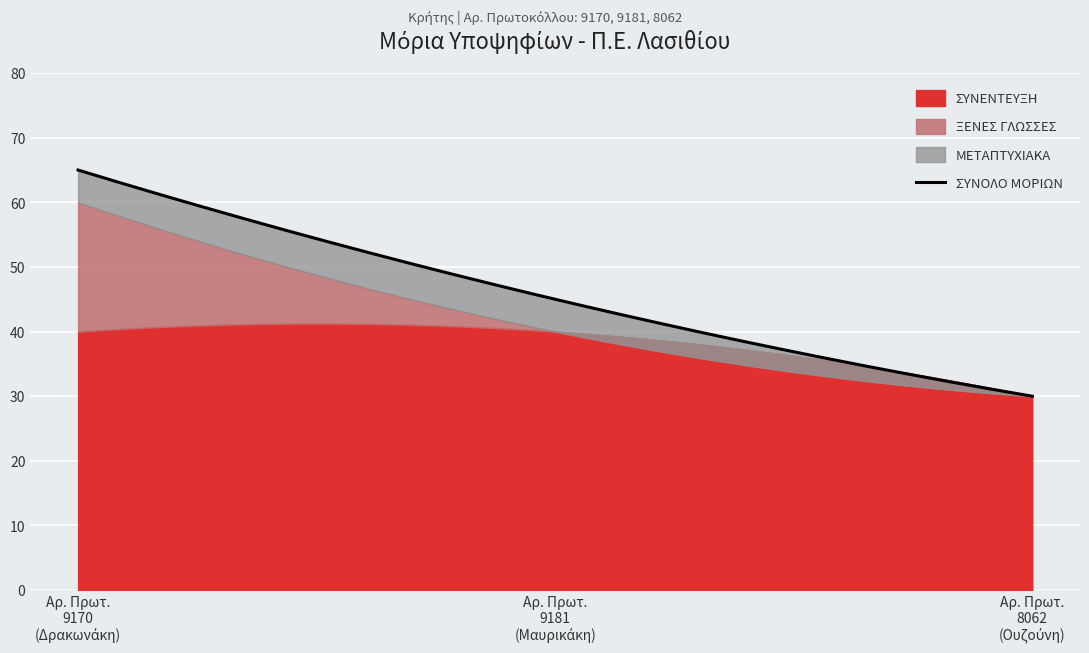

How many lines are shown in the chart?

4